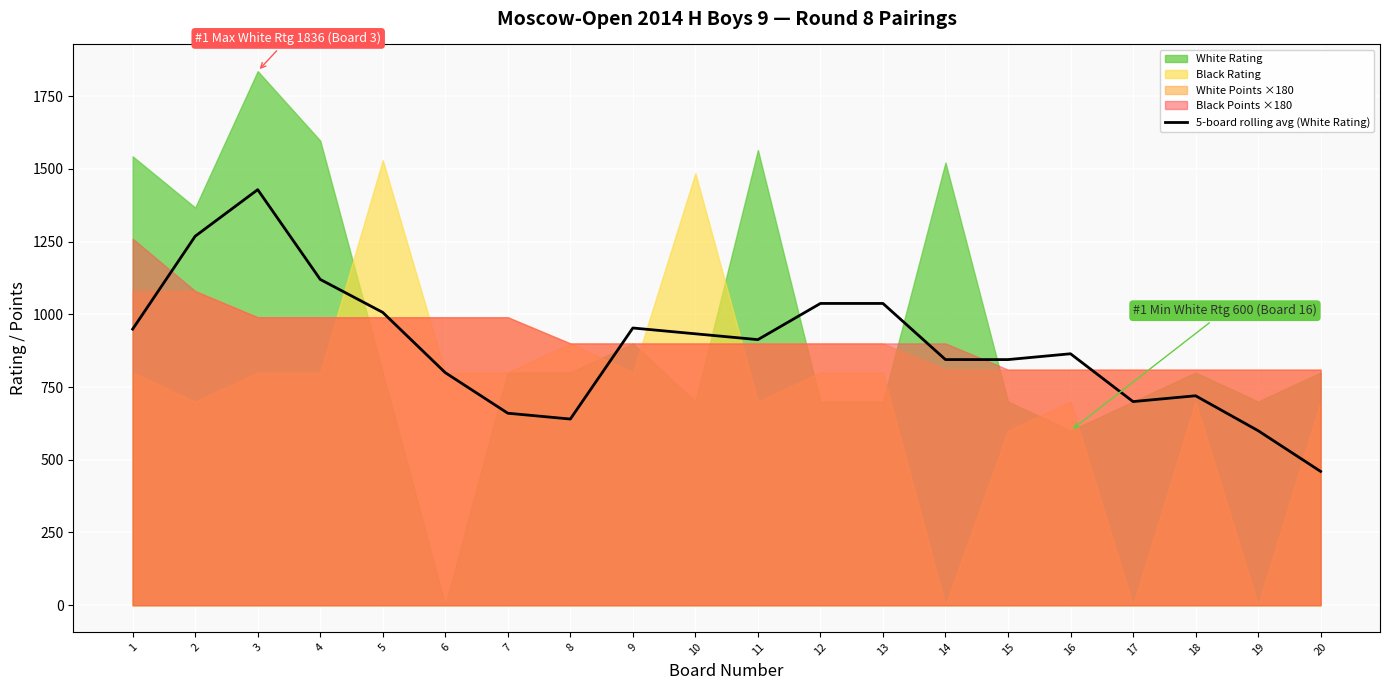

What is the average value?

889.0